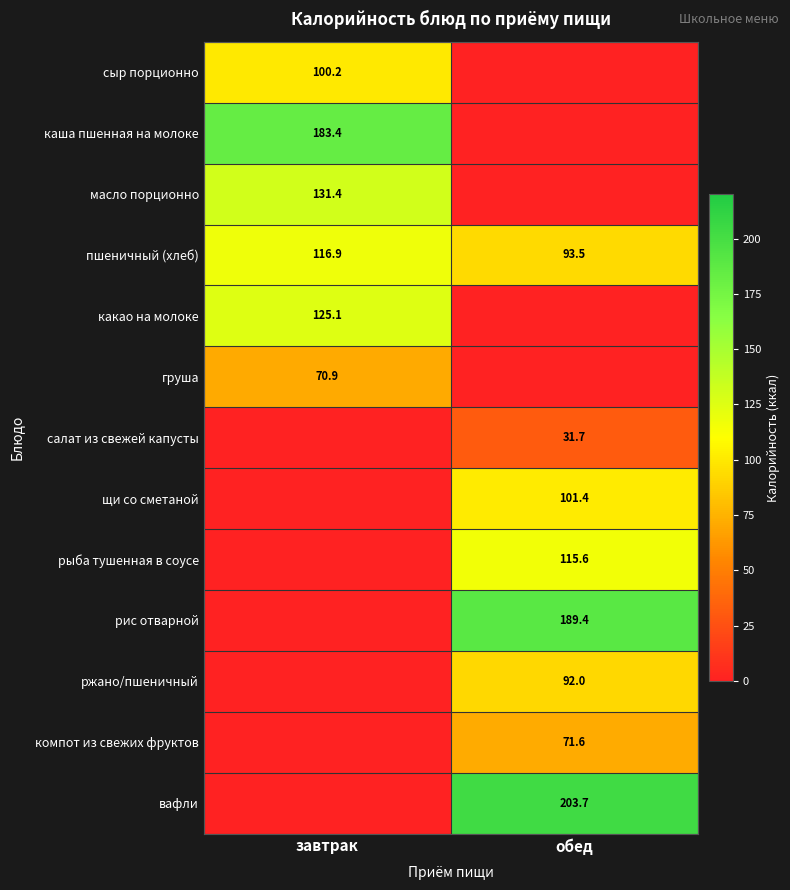

Read the пшеничный (хлеб) value at обед.

93.5